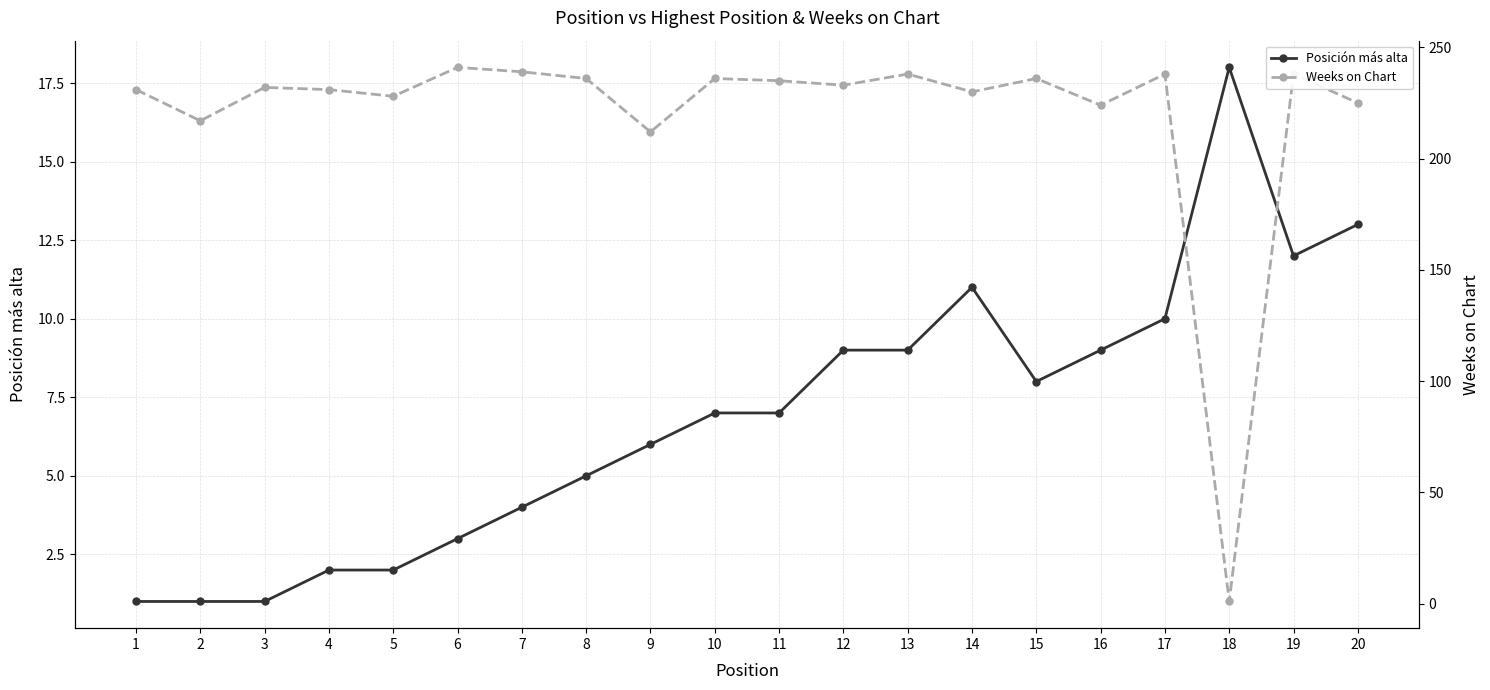

Which series has the largest total across all categories?

Weeks on Chart